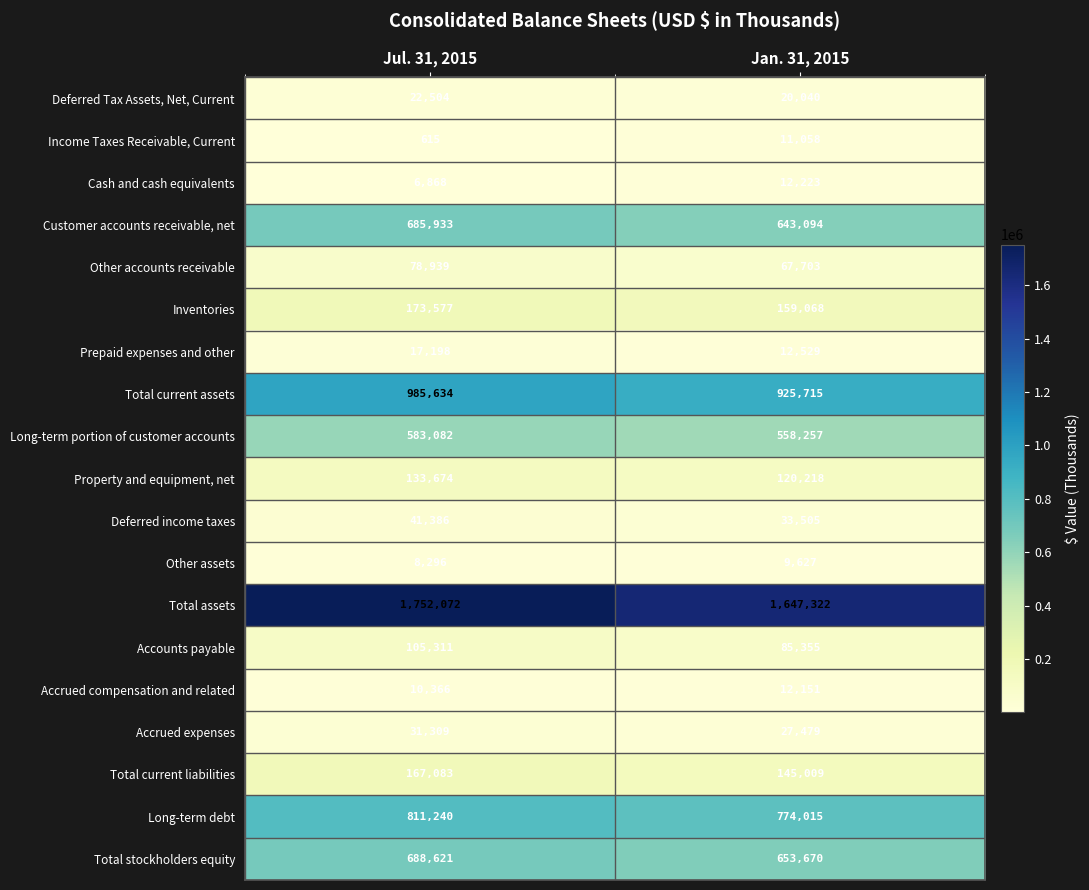

Rank the series at Jul. 31, 2015 from lowest to highest value.

Income Taxes Receivable, Current, Cash and cash equivalents, Other assets, Accrued compensation and related, Prepaid expenses and other, Deferred Tax Assets, Net, Current, Accrued expenses, Deferred income taxes, Other accounts receivable, Accounts payable, Property and equipment, net, Total current liabilities, Inventories, Long-term portion of customer accounts, Customer accounts receivable, net, Total stockholders equity, Long-term debt, Total current assets, Total assets